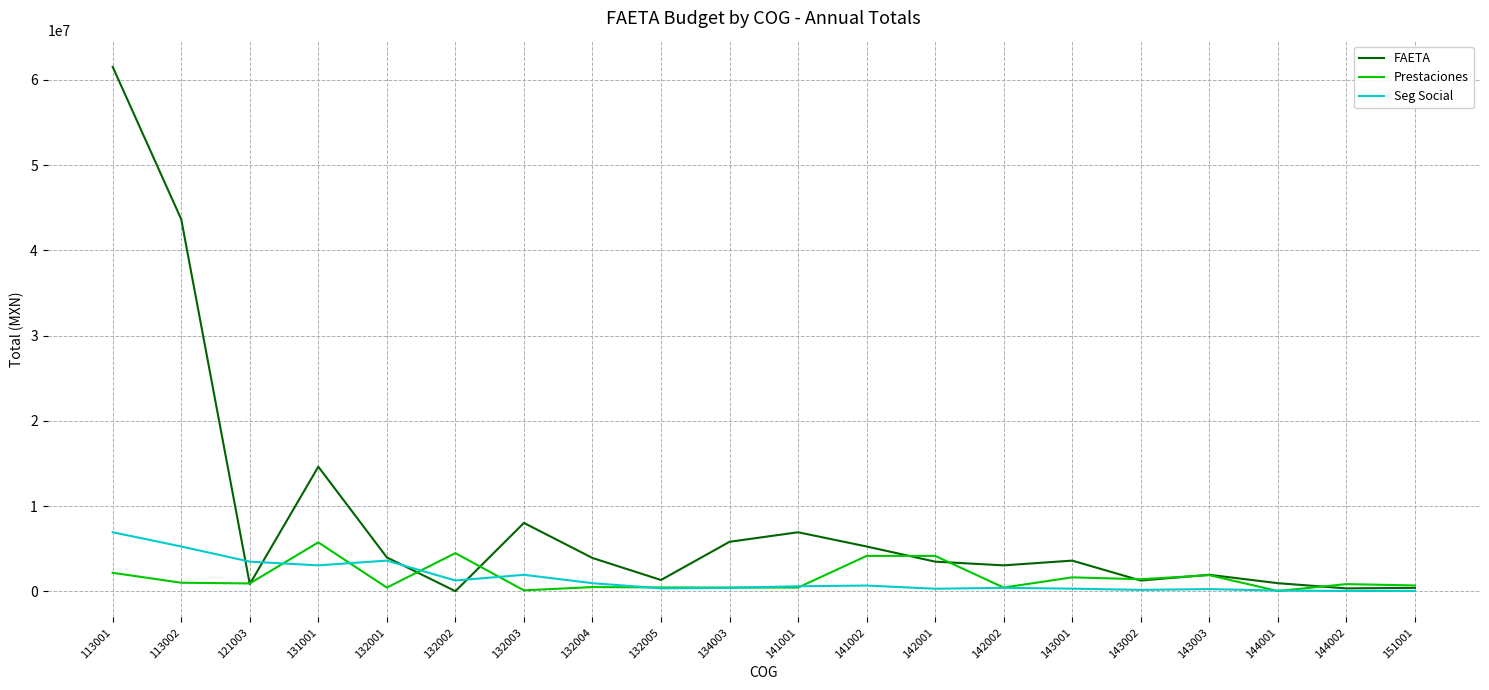

What is the maximum value for FAETA?

61532906.8